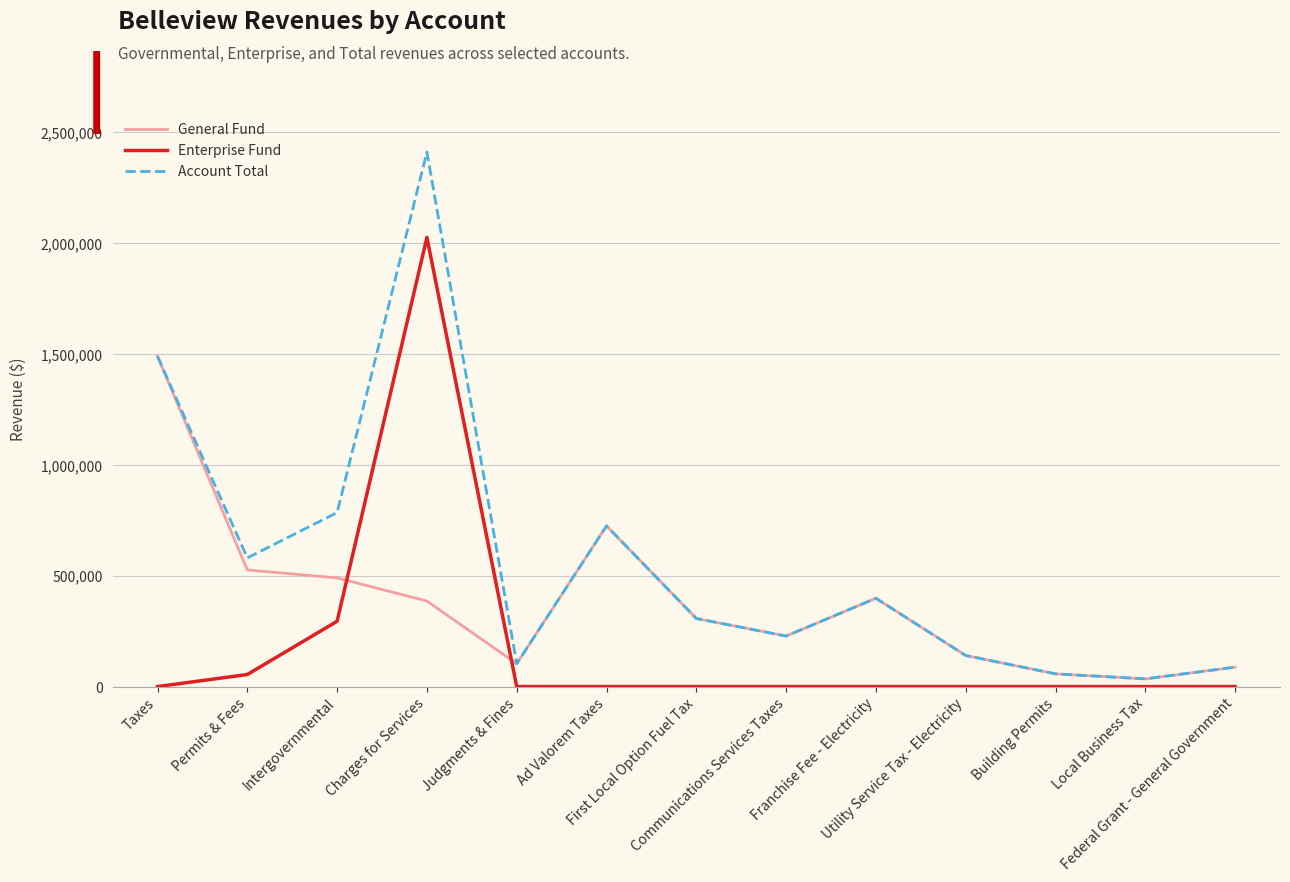

At which label does Account Total first exceed 306936?

Taxes